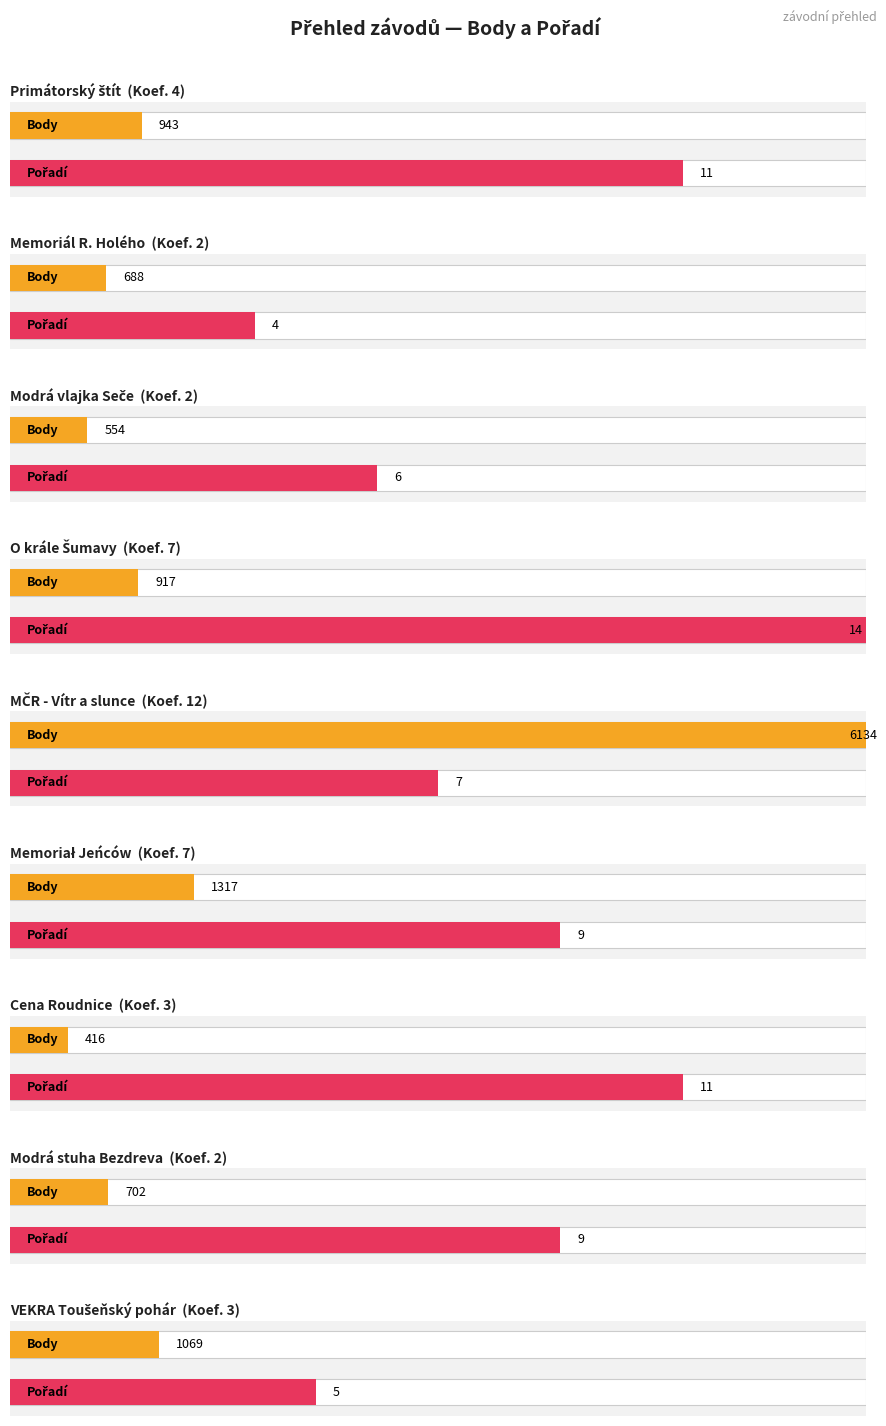

What are all the series names shown in the legend?

Body, Pořadí